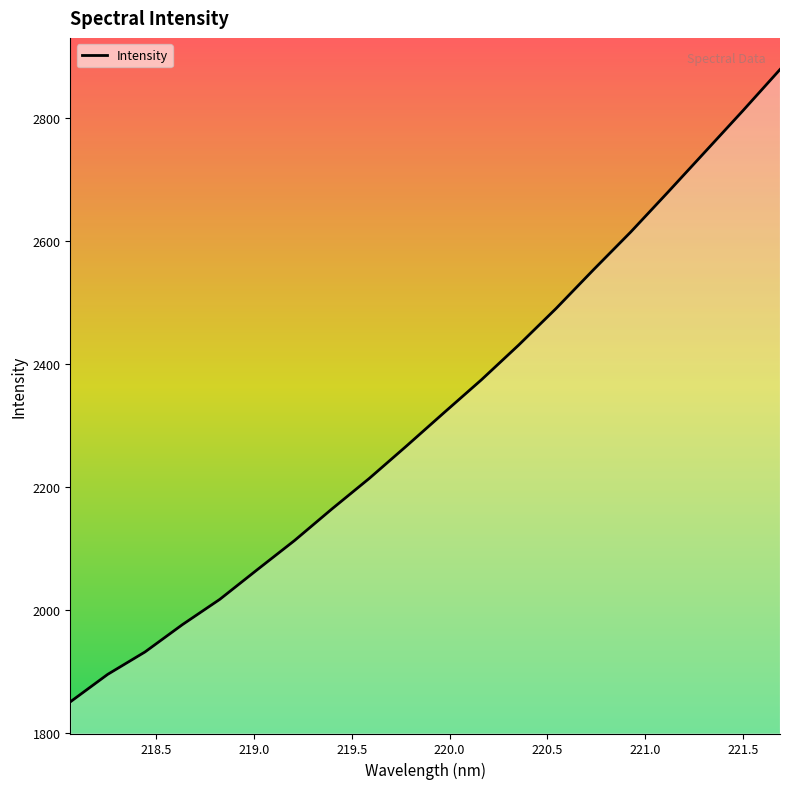

What is the smallest value displayed?

1850.7